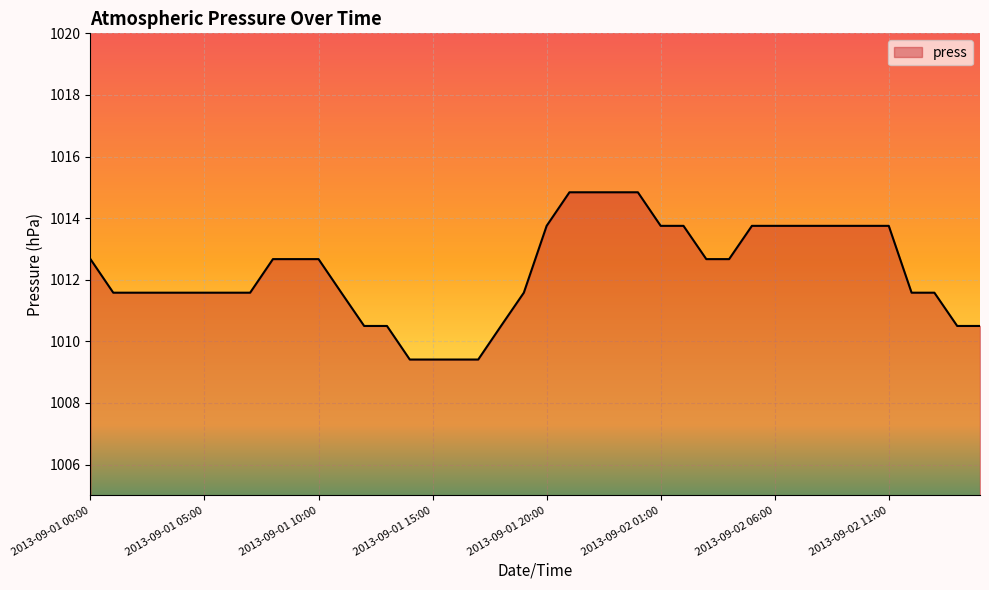

What is the greatest value displayed?

1014.8